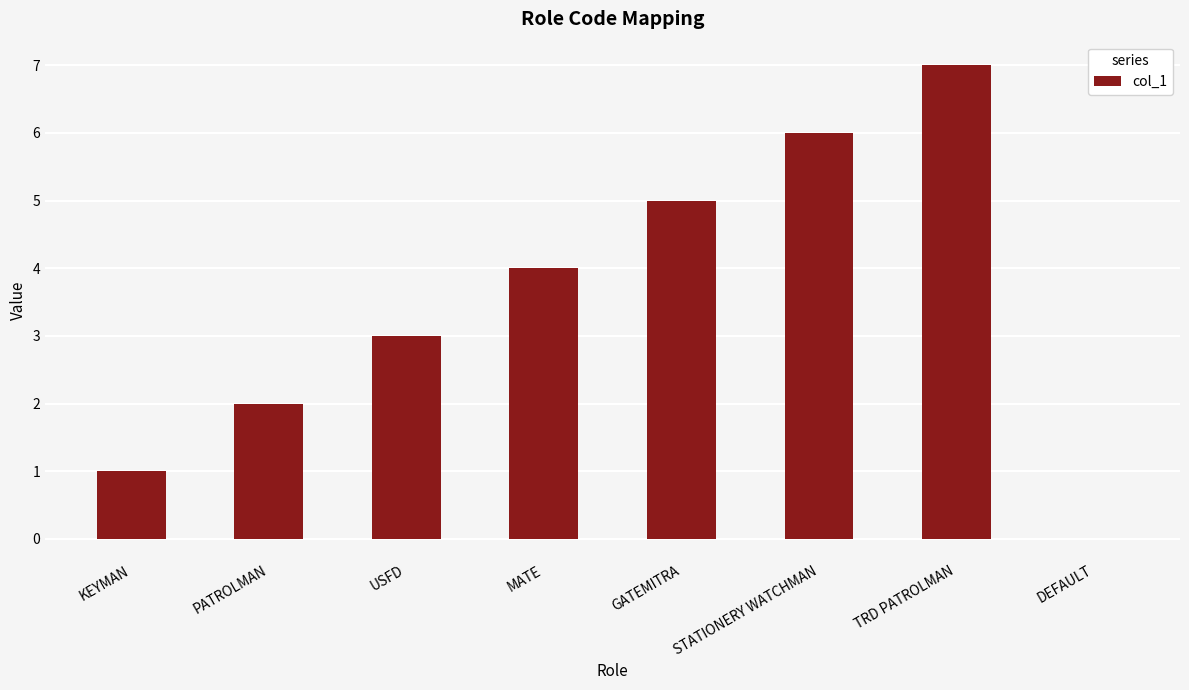

Reading left to right, what are all the values shown in this chart?

KEYMAN=1	PATROLMAN=2	USFD=3	MATE=4	GATEMITRA=5	STATIONERY WATCHMAN=6	TRD PATROLMAN=7	DEFAULT=0